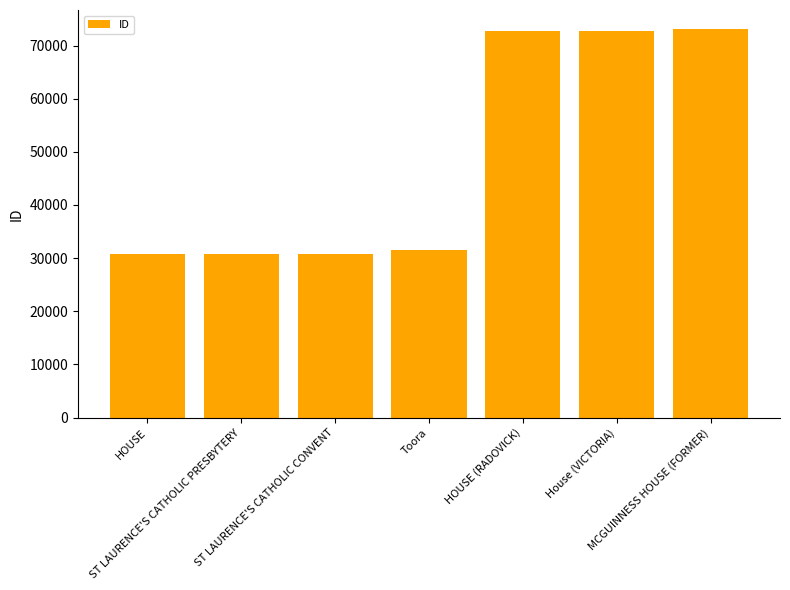

What is the value of the 3rd bar from the left?

30847